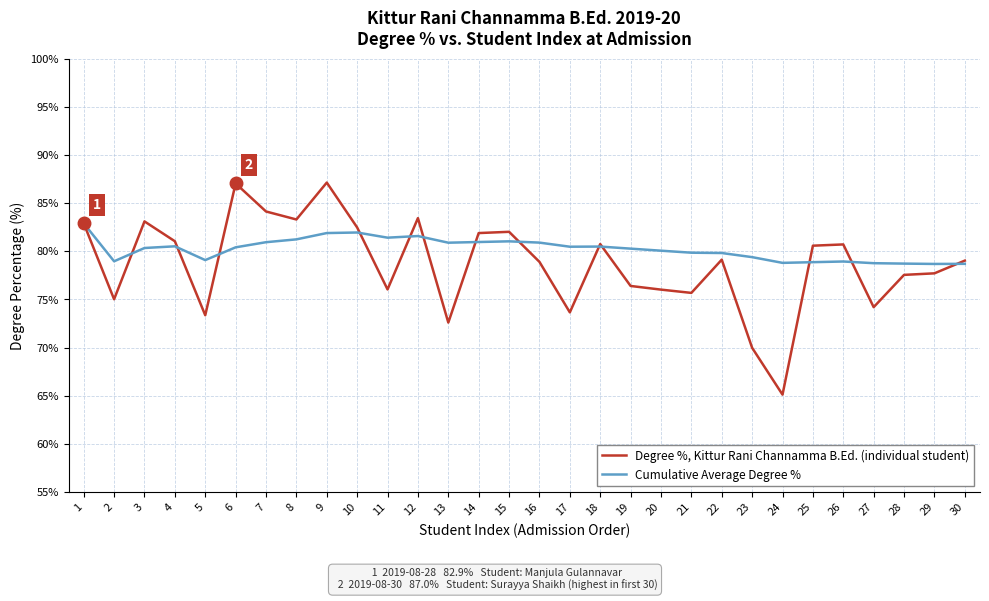

Read the Degree %, Kittur Rani Channamma B.Ed. (individual student) value at 8.

83.3